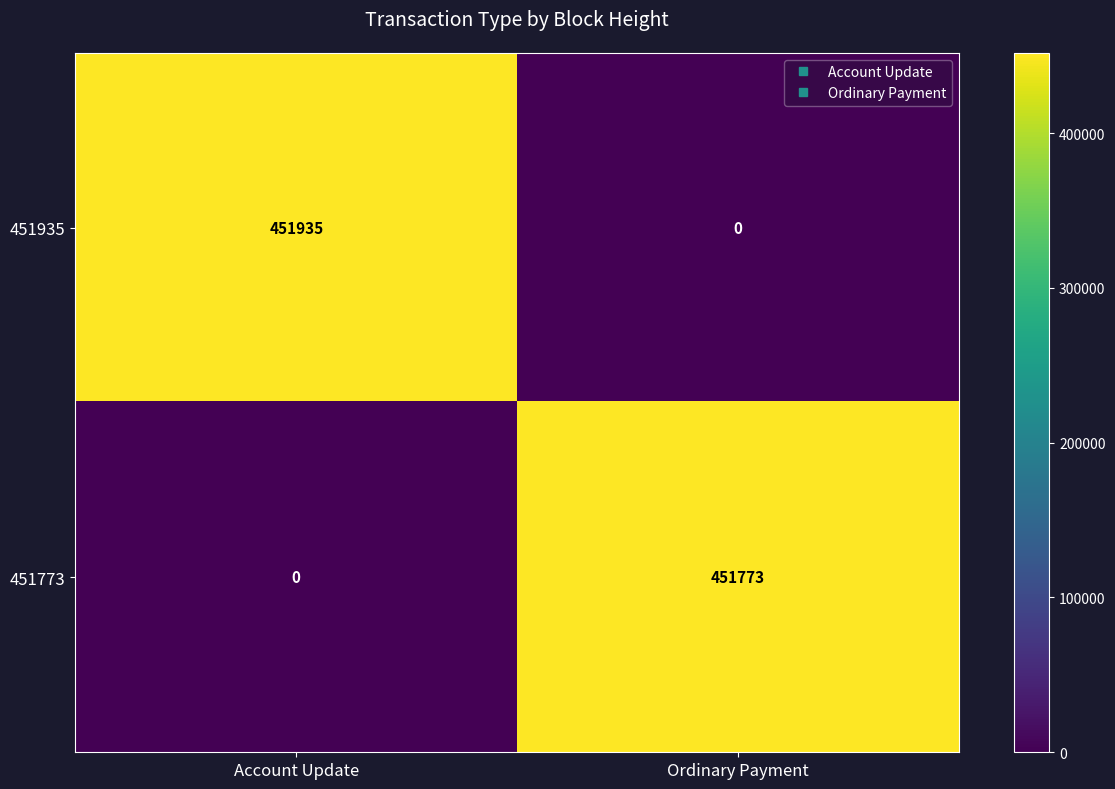

At which label is 451935 closest to 225967?

Ordinary Payment